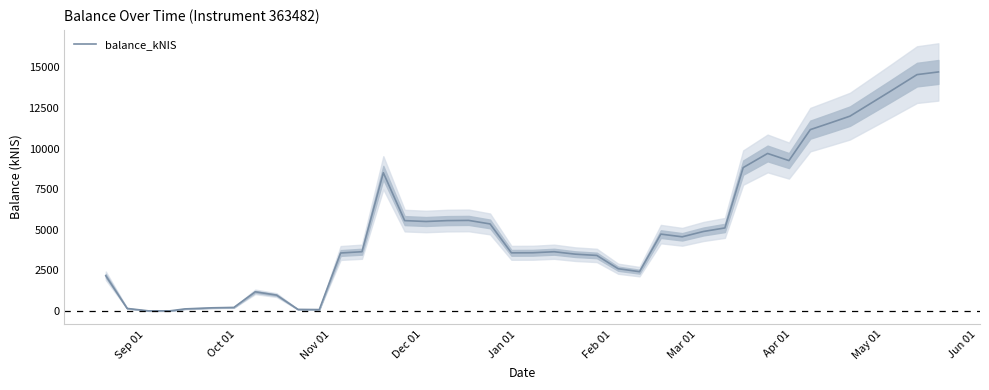

How many interior local peaks (higher than both neighbors) does the data have?

6